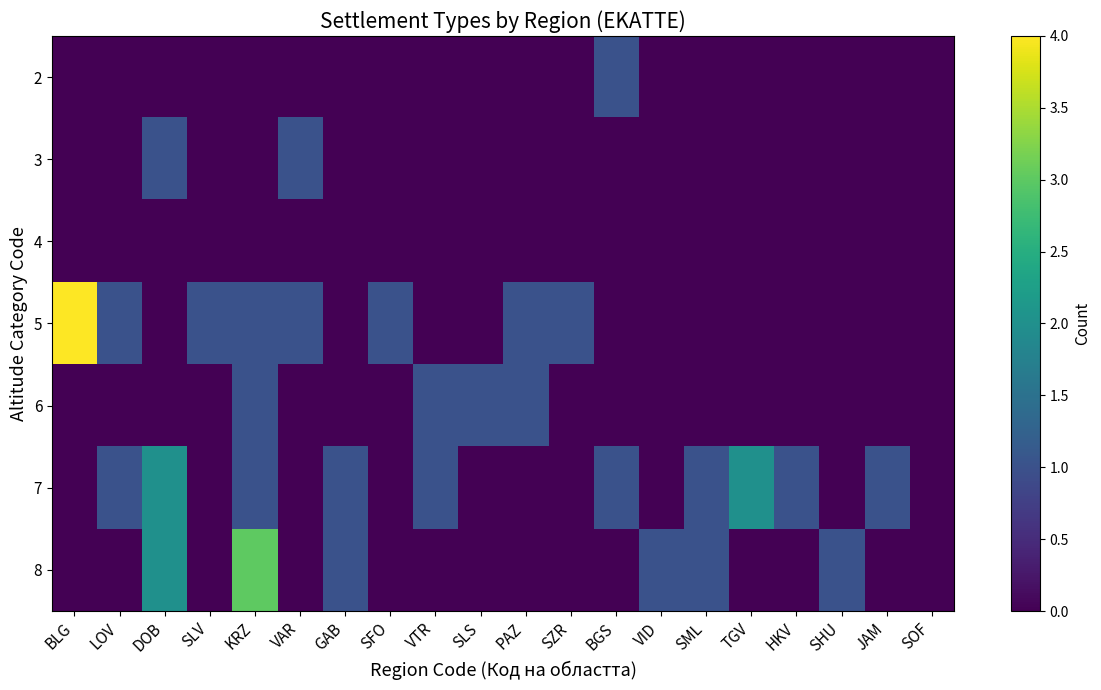

How many data points does each series have?

20